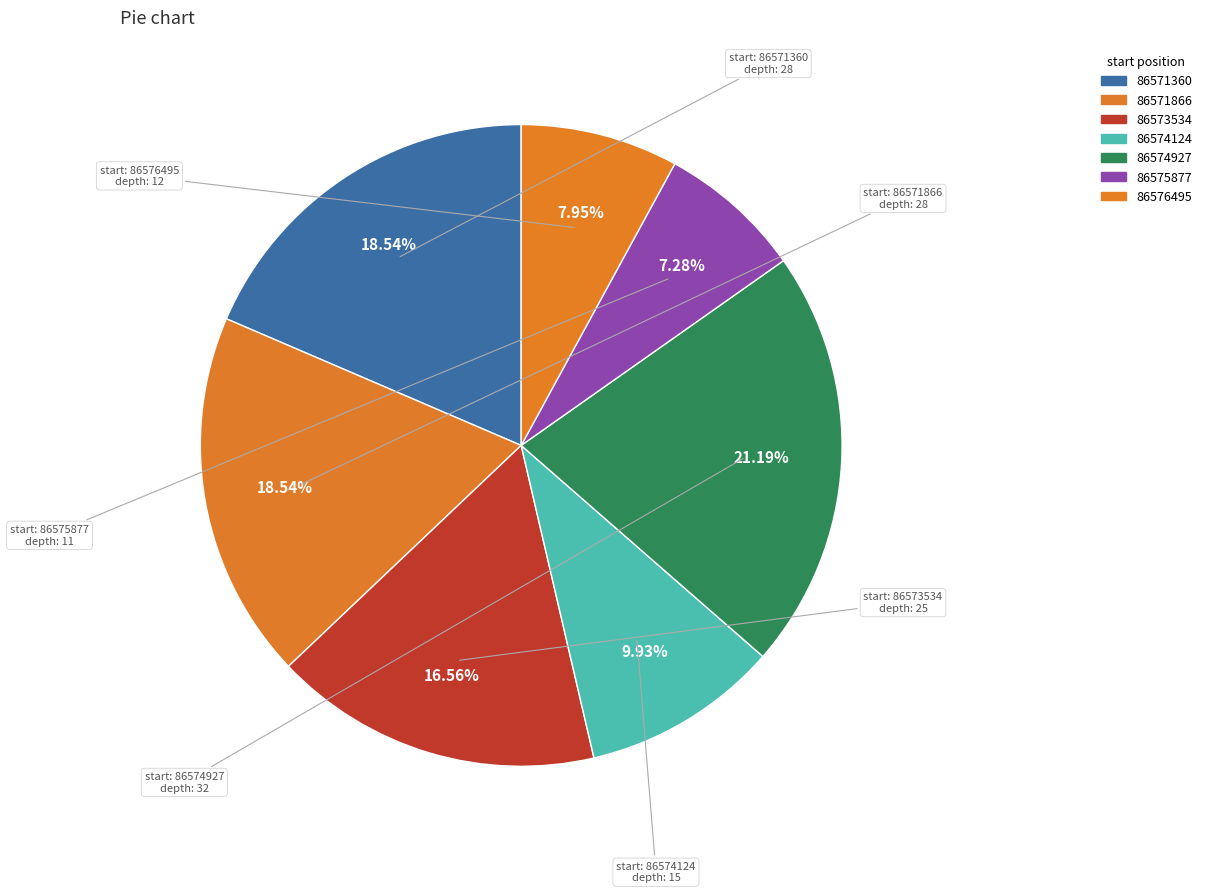

What is the change in value from 86573534 to 86574927?

+7